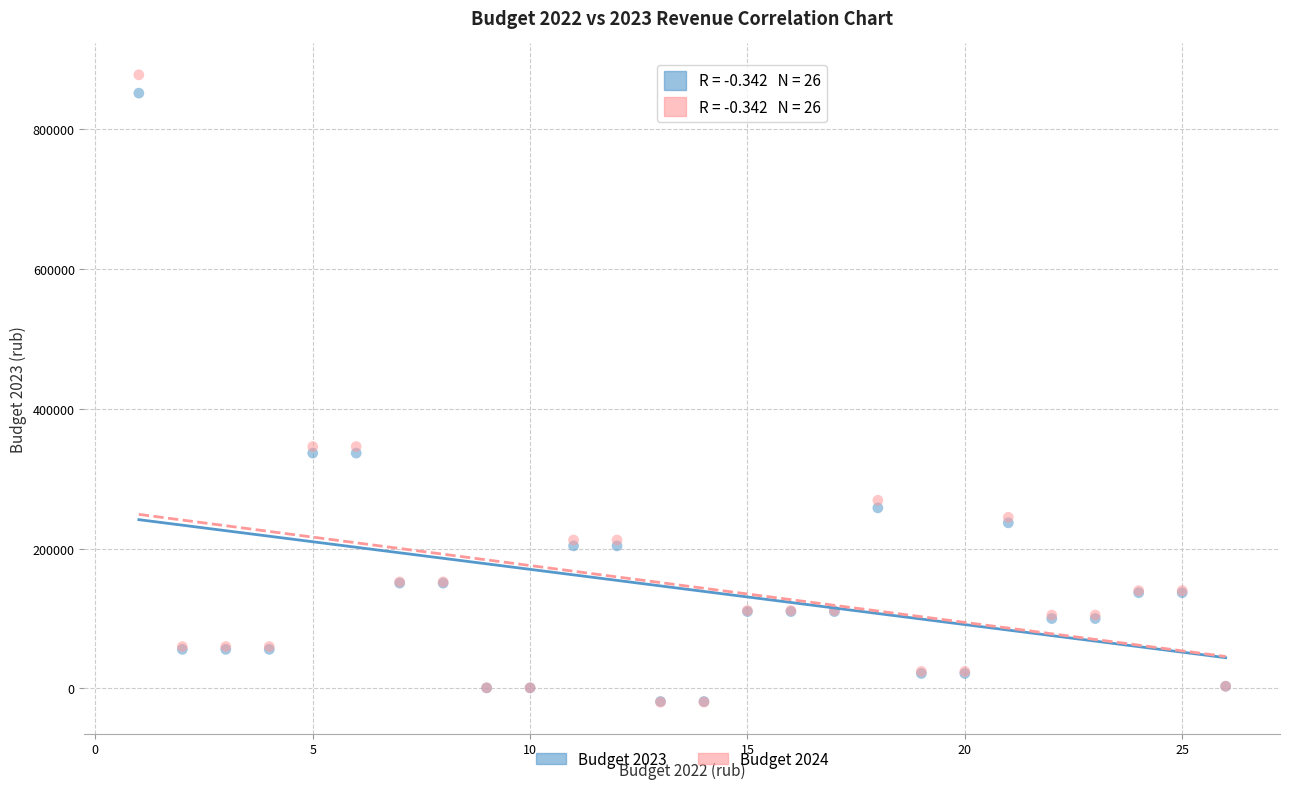

Which series contains the highest Y value?

Budget 2024